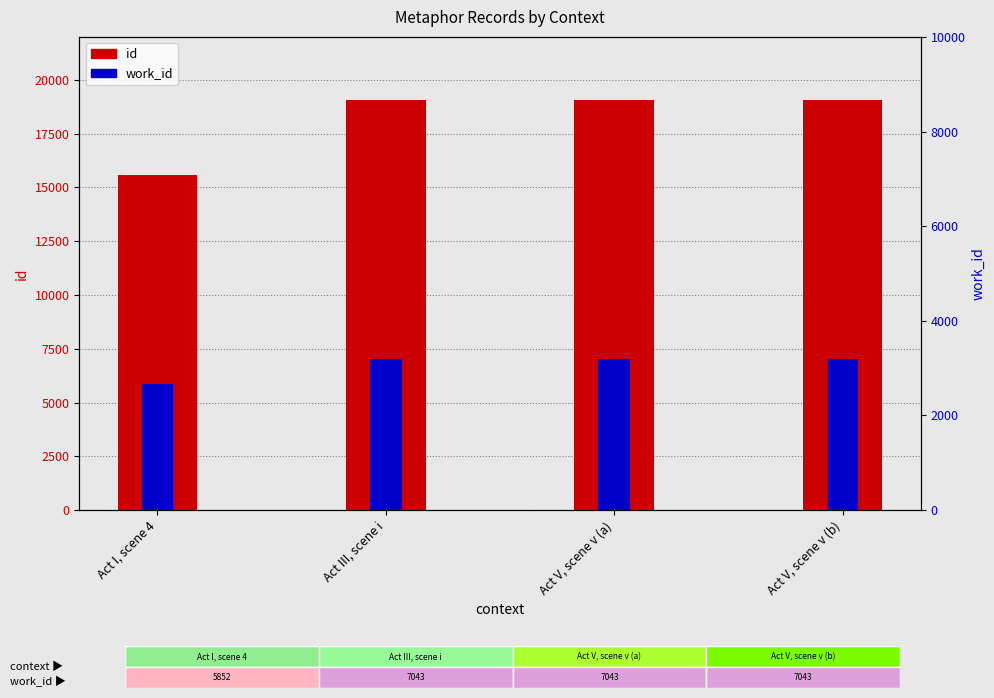

How many bars are there in each group?

2